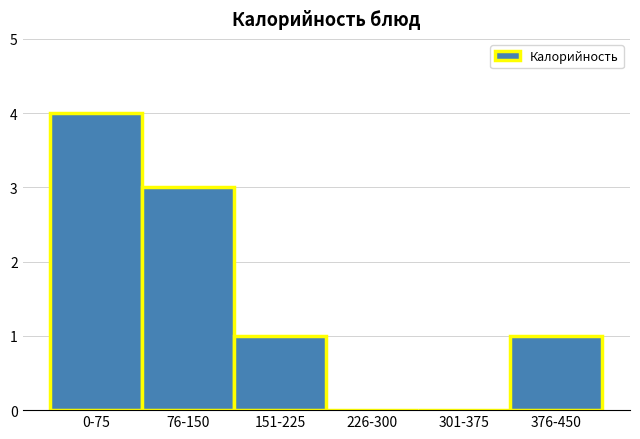

Reading left to right, extract all data points from this chart.

0-75=4	76-150=3	151-225=1	226-300=0	301-375=0	376-450=1